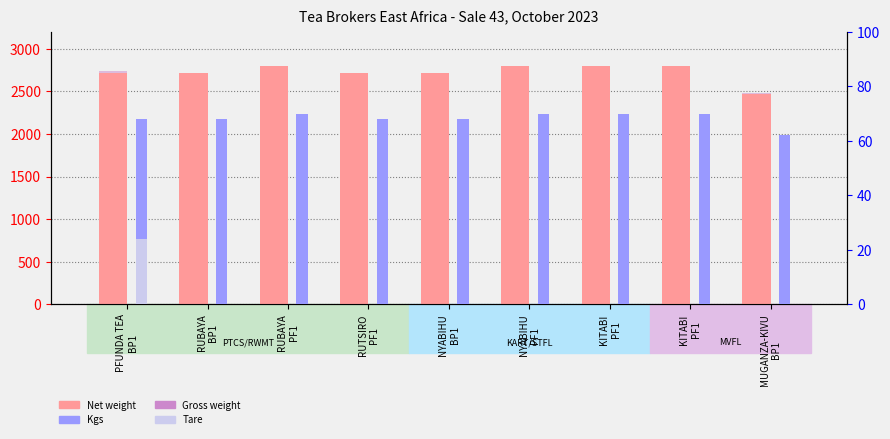

Is it true that Tare equals 0 at NYABIHU
BP1?

True